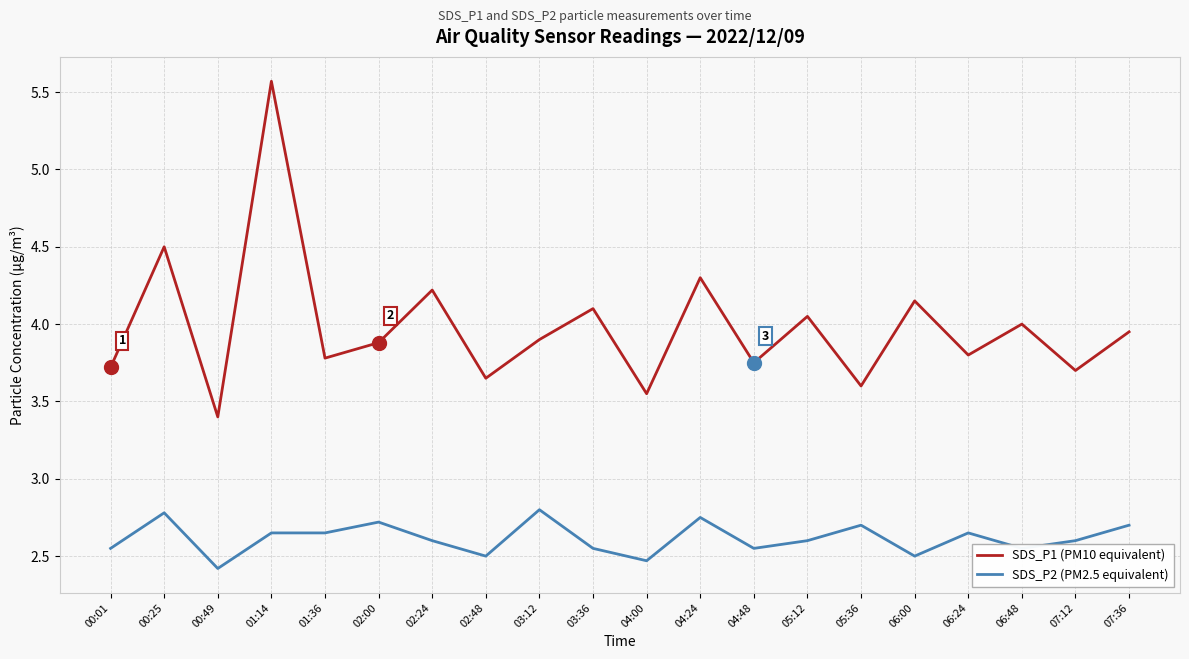

True or false: SDS_P1 (PM10 equivalent) and SDS_P2 (PM2.5 equivalent) intersect in this chart.

False